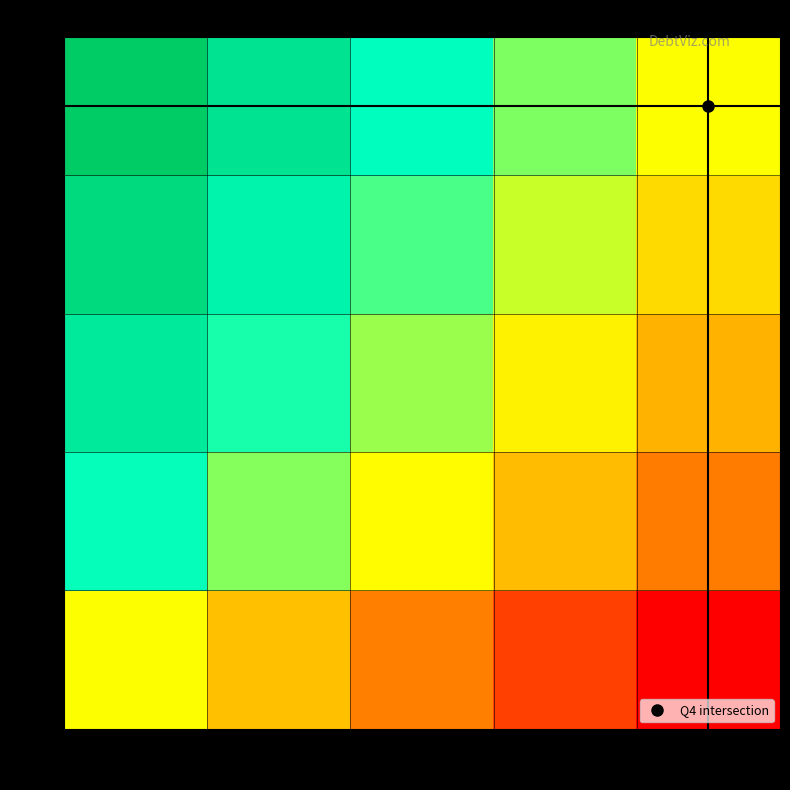

What is the total value across all series at 50?

54.5